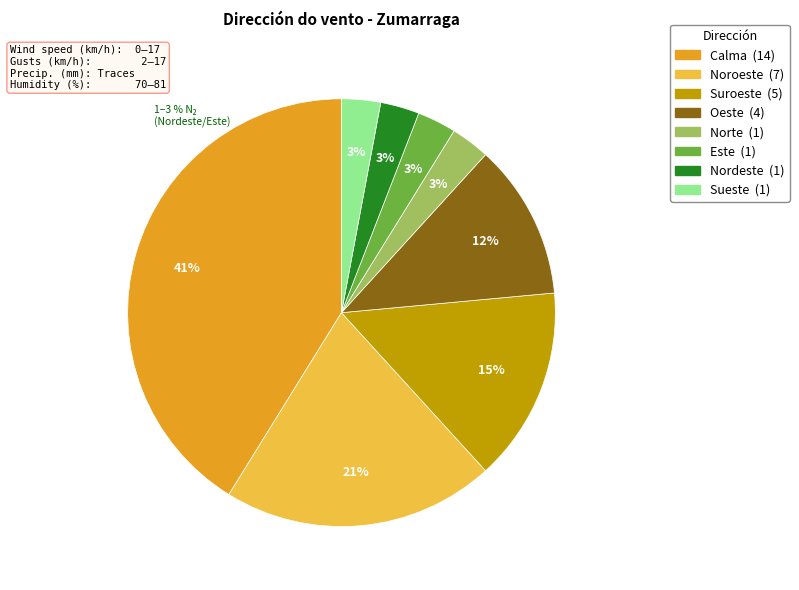

To the nearest percent, what percentage of the pie is Este?

3%